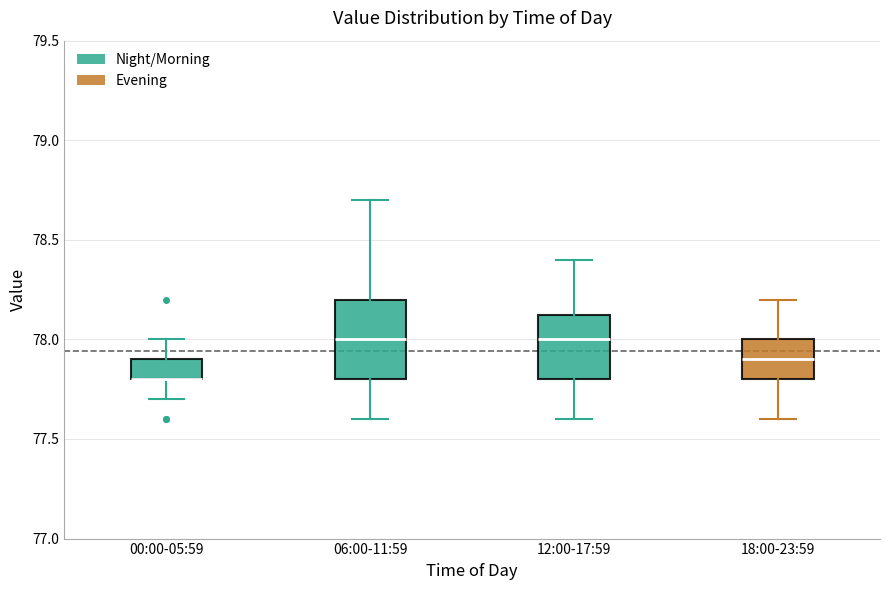

Reading left to right, transcribe this box plot: for each box, give where its median line is, the range the box spans, and where its two whiskers end, as read against the y-axis. The values are not printed on the chart, so give them approximately, as read against the axis.

00:00-05:59: median 77.80 (drawn on the box's lower edge), box 77.80 to 77.90, whiskers 77.70 to 78.00
06:00-11:59: median 78.00, box 77.80 to 78.20, whiskers 77.60 to 78.70
12:00-17:59: median 78.00, box 77.80 to 78.15, whiskers 77.60 to 78.40
18:00-23:59: median 77.90, box 77.80 to 78.00, whiskers 77.60 to 78.20